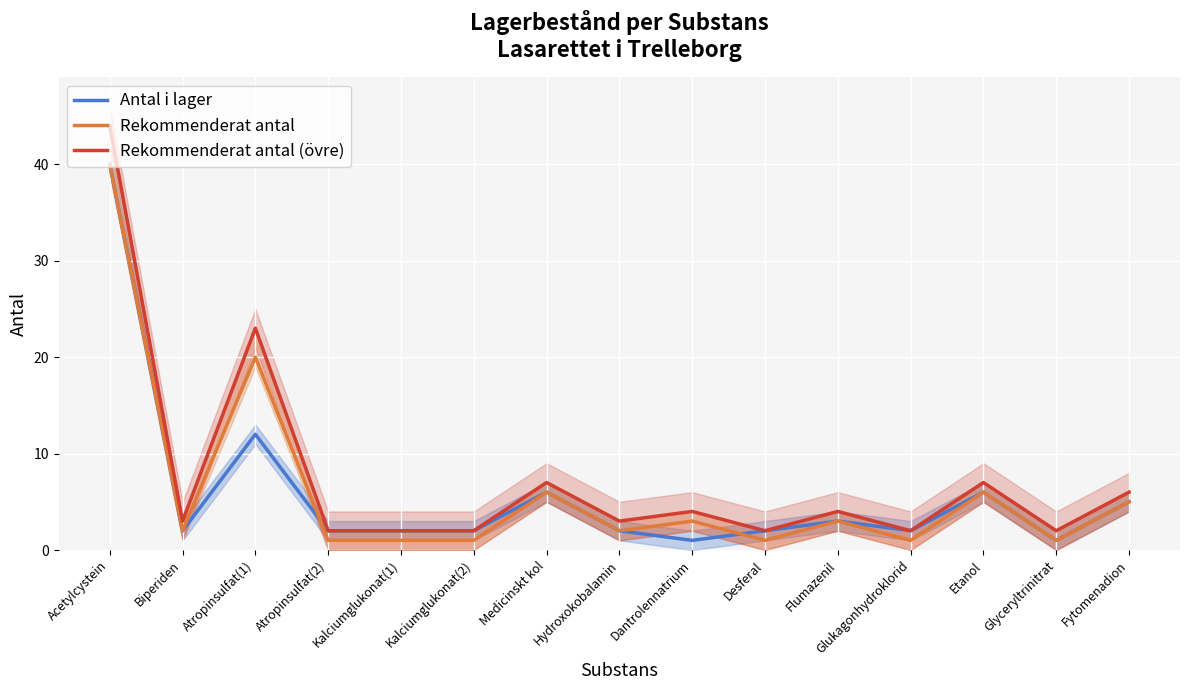

What is the label of the 8th point from the left?

Hydroxokobalamin